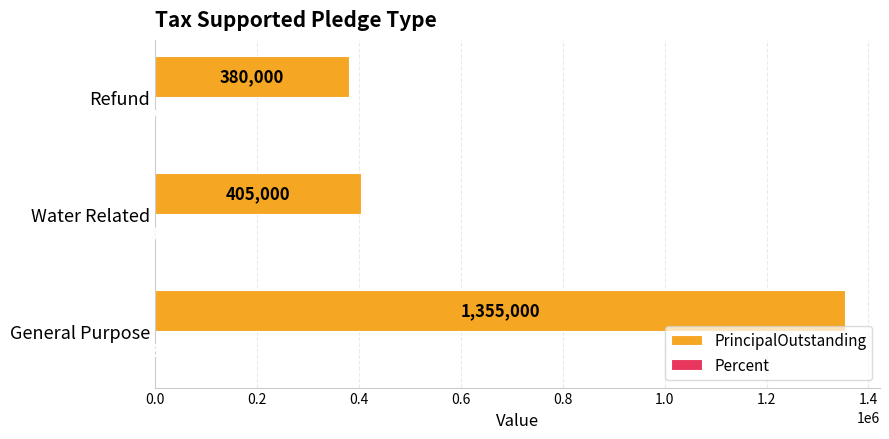

Which series changed the most between Water Related and Refund?

PrincipalOutstanding